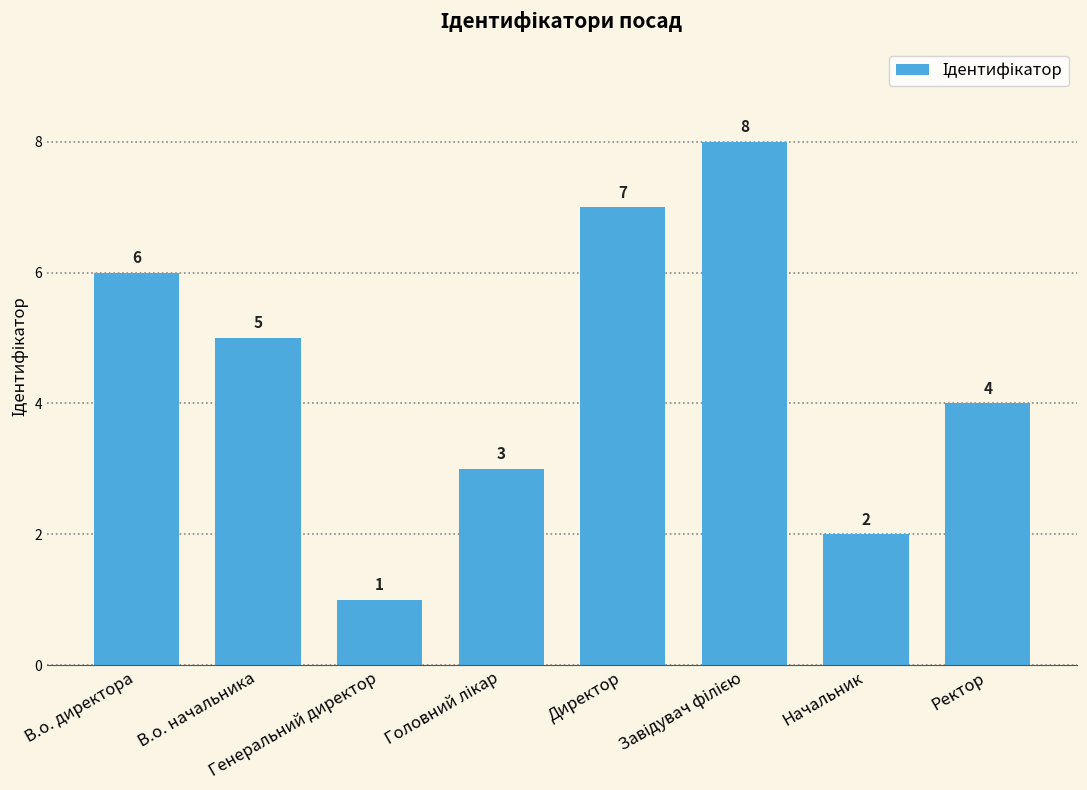

What is the value of the 4th bar from the left?

3